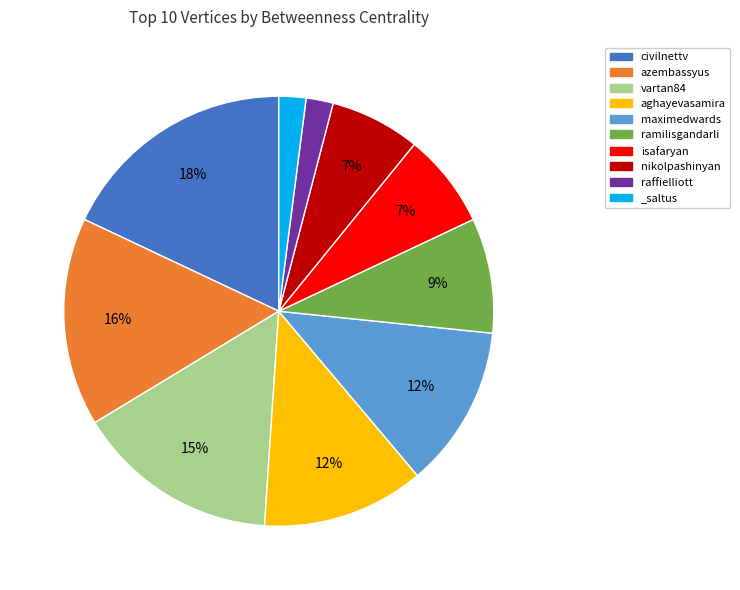

How many slices are in this pie chart?

10